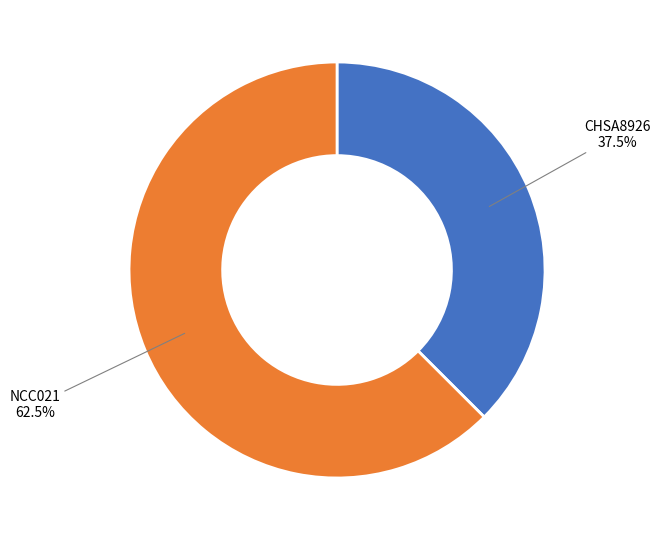

Is there a majority slice in this chart?

Yes